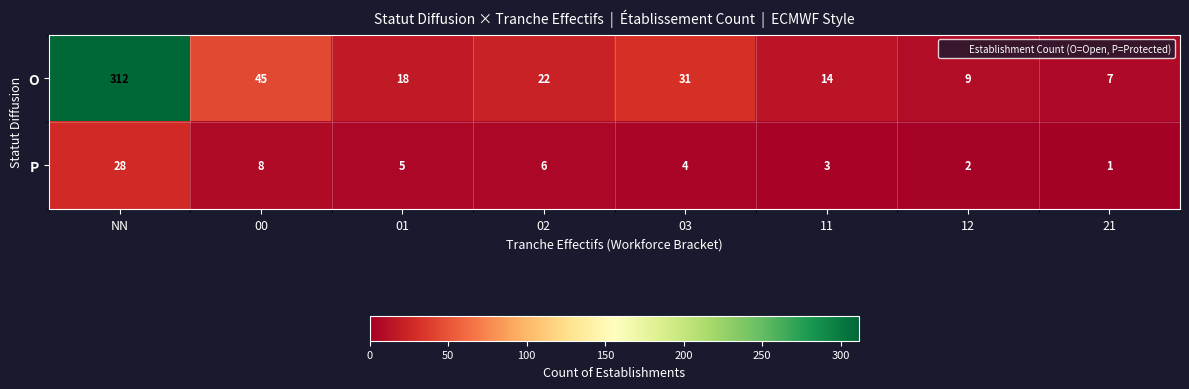

At how many categories does at least one series exceed 41?

2